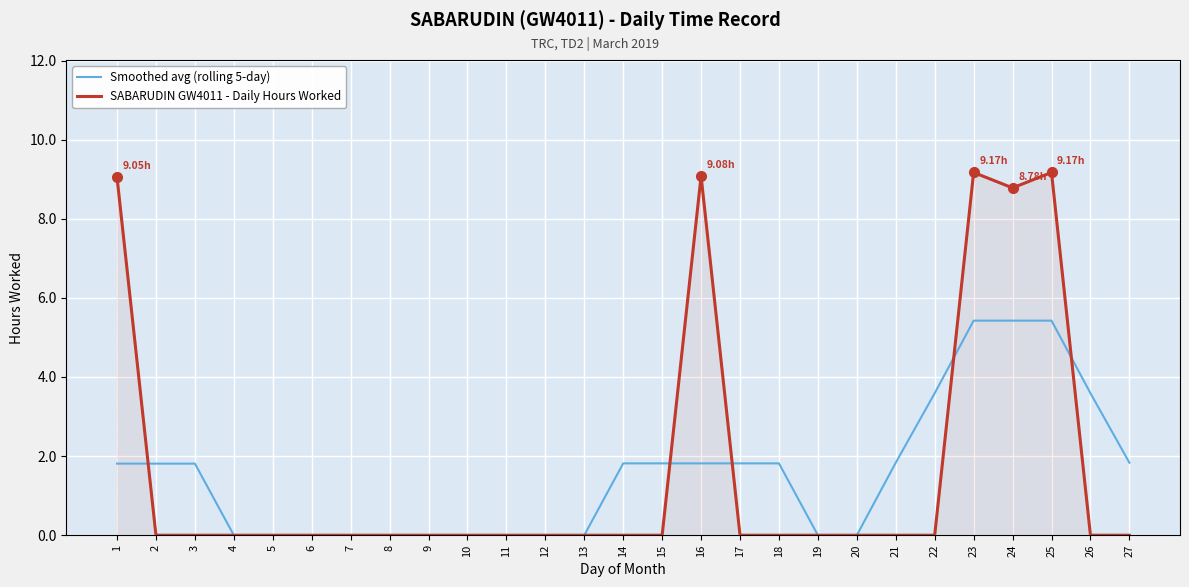

Where do Smoothed avg (rolling 5-day) and SABARUDIN GW4011 - Daily Hours Worked first cross each other?

1 and 2